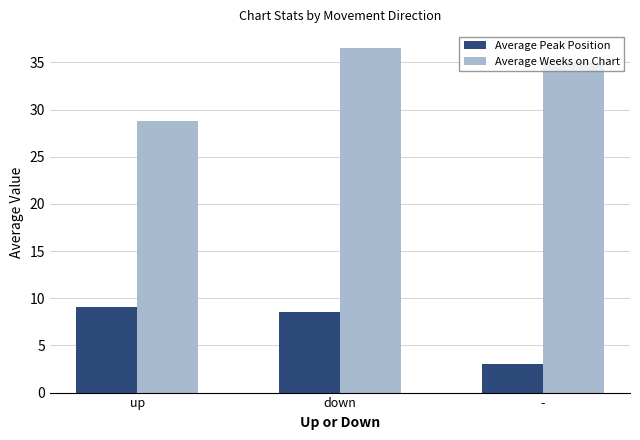

Reading right to left, extract all data points from this chart.

Average Peak Position: 3.0	8.5	9.1
Average Weeks on Chart: 35.0	36.5	28.8